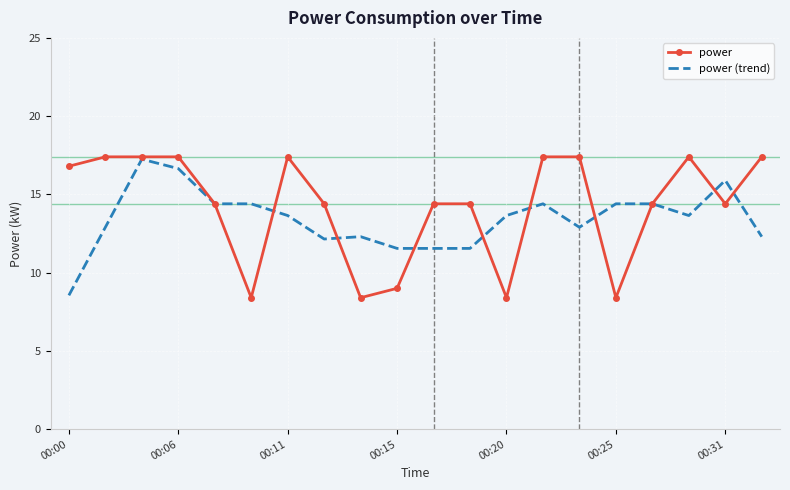

Which series has the largest range (max minus min)?

power